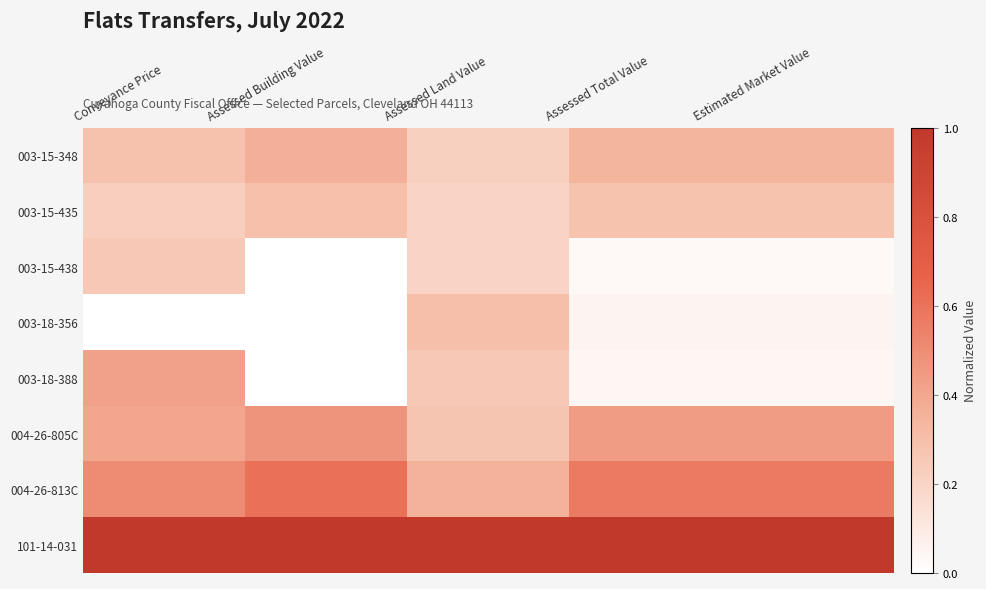

Reading left to right, transcribe all the data shown in this chart.

003-15-348: Conveyance Price=0.3	Assessed Building Value=0.4	Assessed Land Value=0.2	Assessed Total Value=0.3	Estimated Market Value=0.3
003-15-435: Conveyance Price=0.2	Assessed Building Value=0.3	Assessed Land Value=0.2	Assessed Total Value=0.3	Estimated Market Value=0.3
003-15-438: Conveyance Price=0.3	Assessed Building Value=0.0	Assessed Land Value=0.2	Assessed Total Value=0.0	Estimated Market Value=0.0
003-18-356: Conveyance Price=0.0	Assessed Building Value=0.0	Assessed Land Value=0.3	Assessed Total Value=0.0	Estimated Market Value=0.0
003-18-388: Conveyance Price=0.4	Assessed Building Value=0.0	Assessed Land Value=0.3	Assessed Total Value=0.0	Estimated Market Value=0.0
004-26-805C: Conveyance Price=0.4	Assessed Building Value=0.5	Assessed Land Value=0.3	Assessed Total Value=0.4	Estimated Market Value=0.4
004-26-813C: Conveyance Price=0.5	Assessed Building Value=0.6	Assessed Land Value=0.4	Assessed Total Value=0.6	Estimated Market Value=0.6
101-14-031: Conveyance Price=1.0	Assessed Building Value=1.0	Assessed Land Value=1.0	Assessed Total Value=1.0	Estimated Market Value=1.0